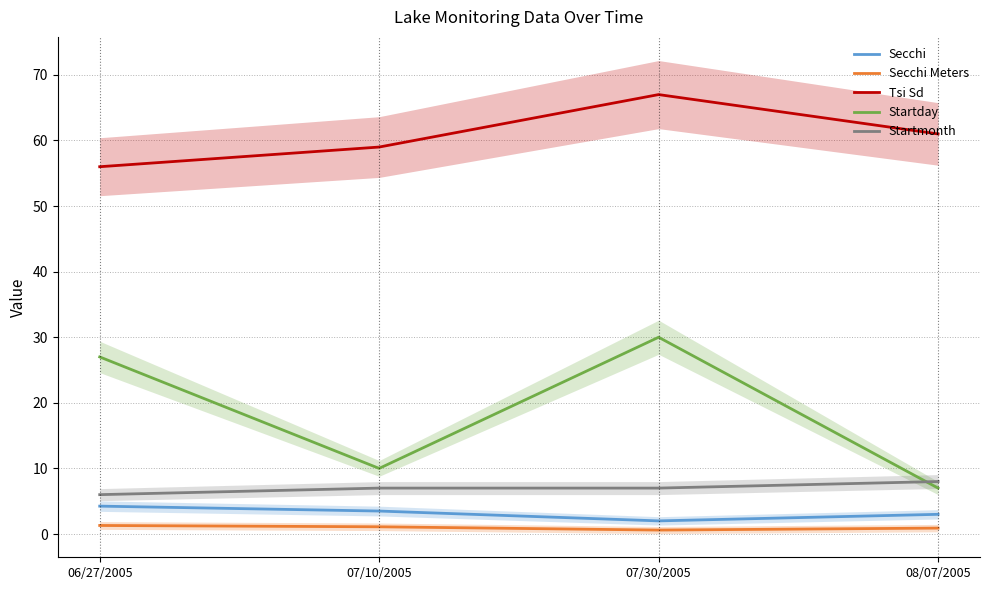

True or false: Startmonth and Secchi Meters intersect in this chart.

False